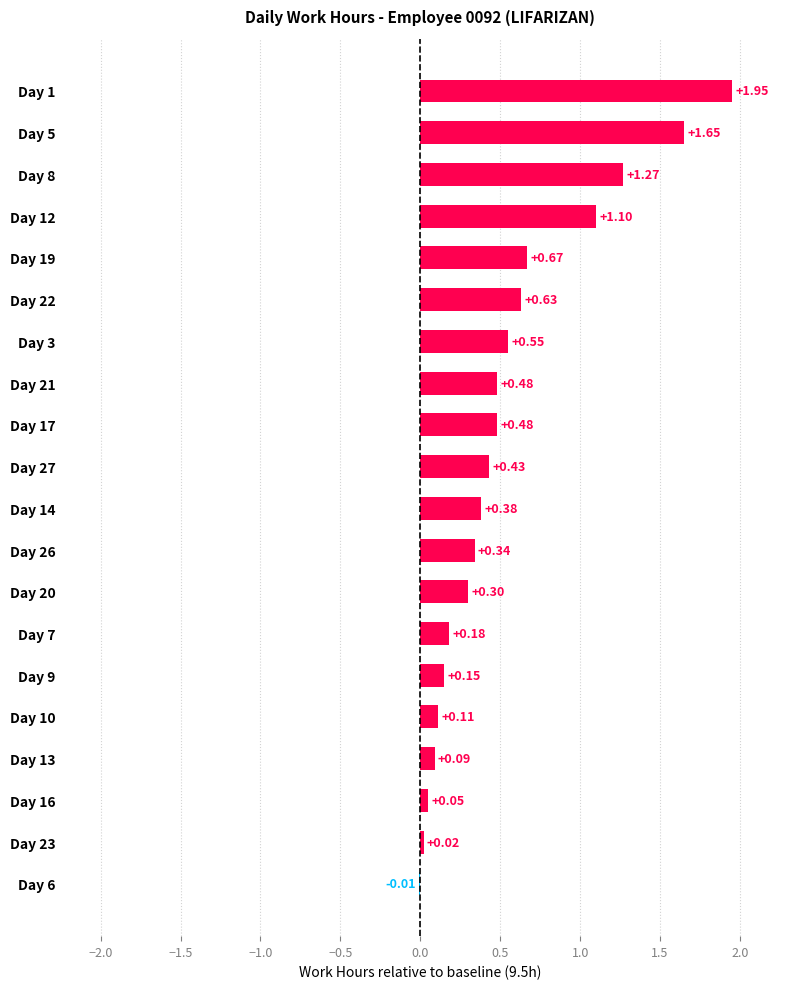

Are the bars horizontal?

Yes